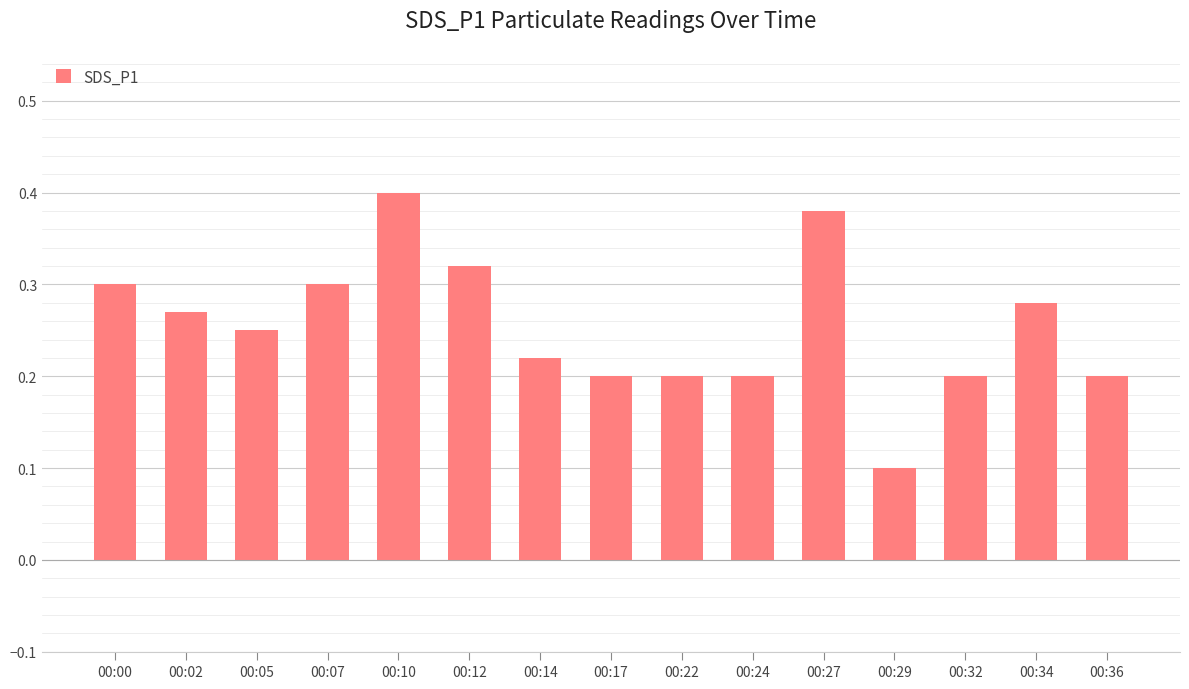

What is the sum of all values?

3.8